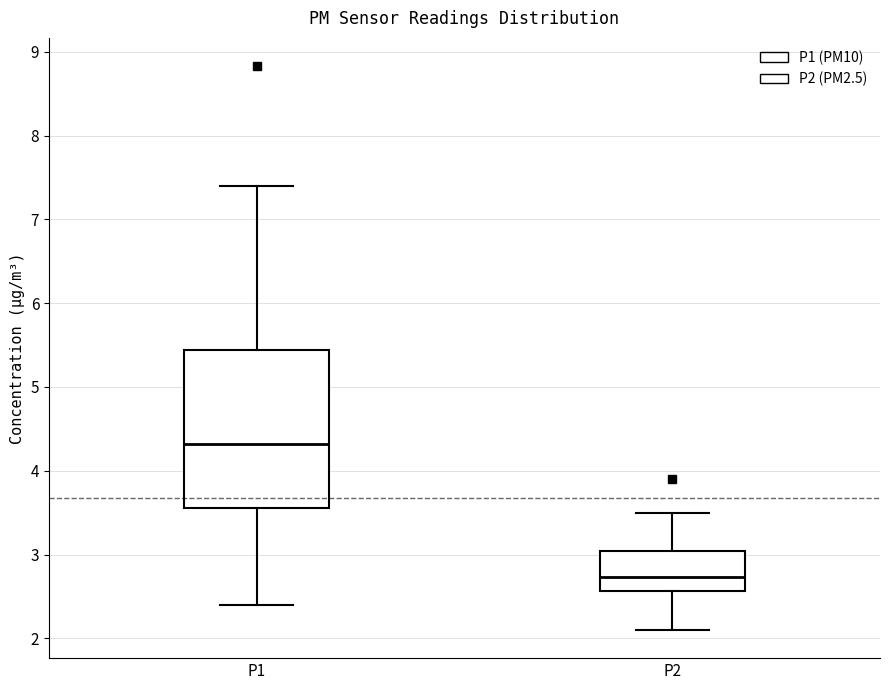

Where does the lower whisker of the box for P2 end on the y-axis? The values are not printed on the chart, so give them approximately, as read against the axis.

2.1